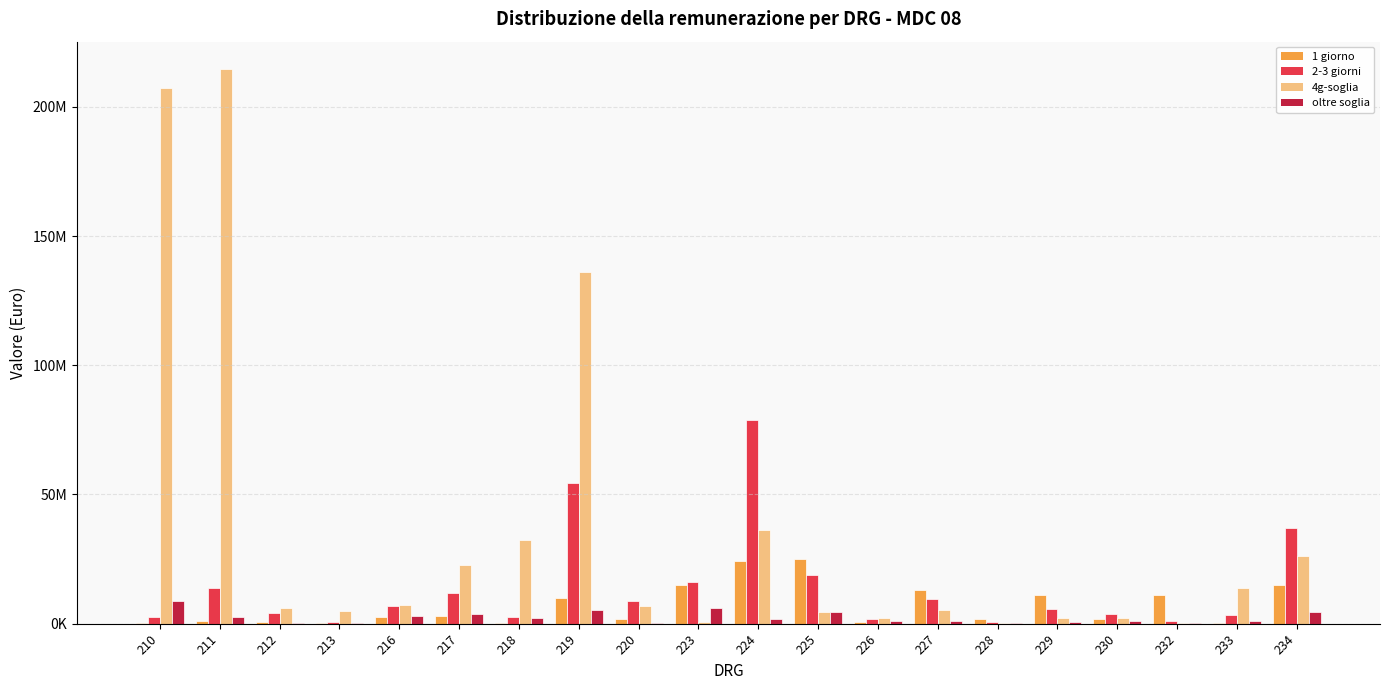

Which has a higher value, 224 or 225?

225